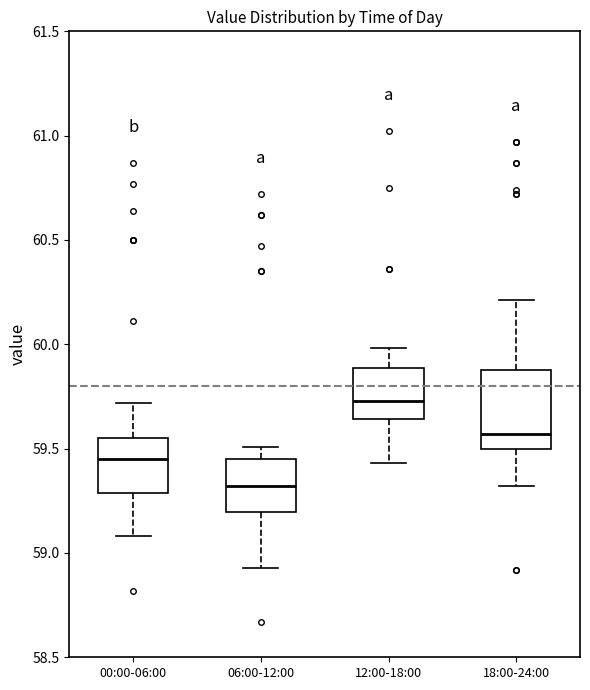

Which box has the lowest median line?

06:00-12:00